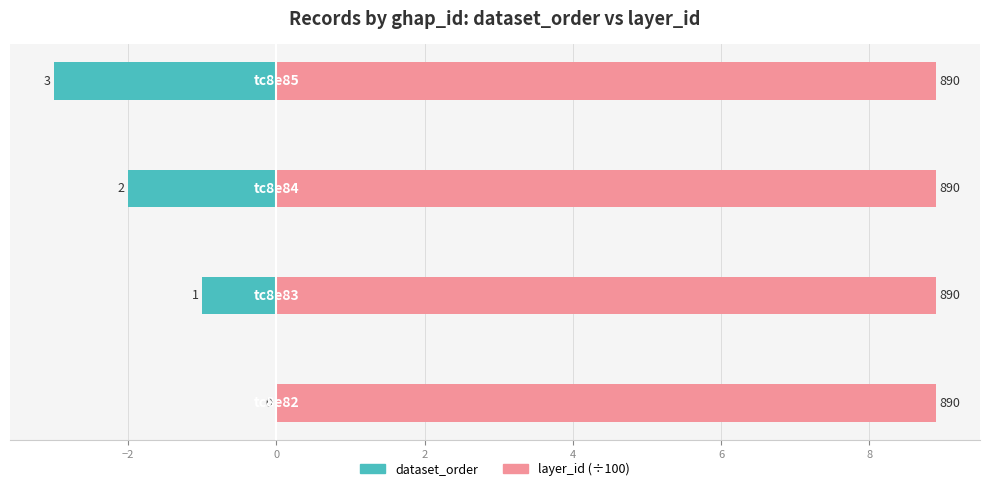

Which series has the widest spread of values?

dataset_order